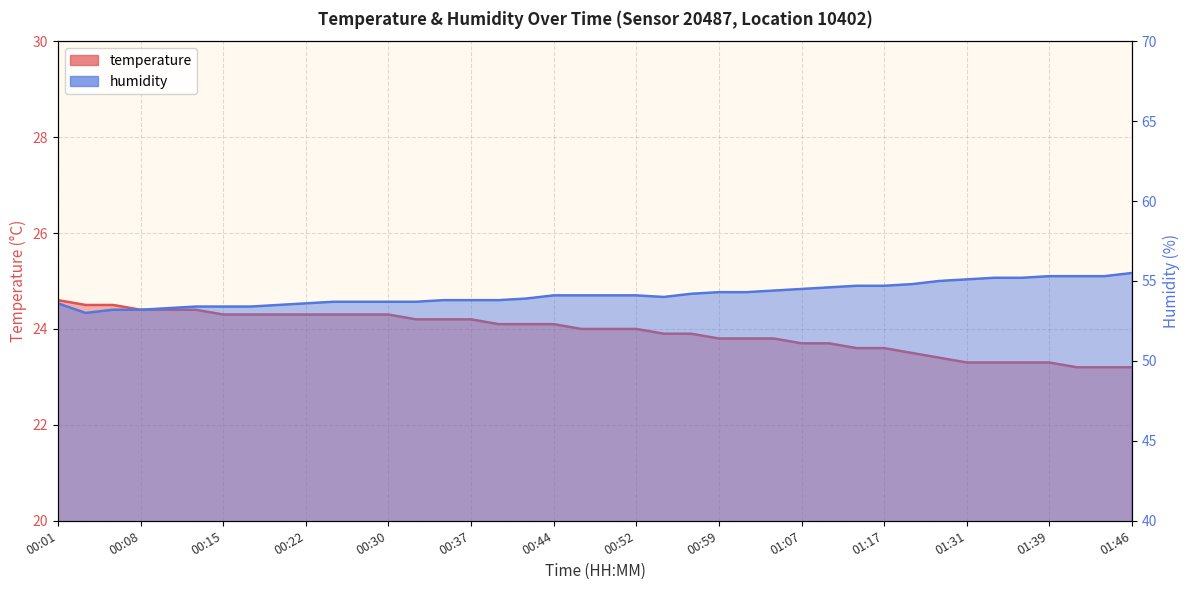

What is the difference between the humidity values at 00:08 and 01:17?

1.5